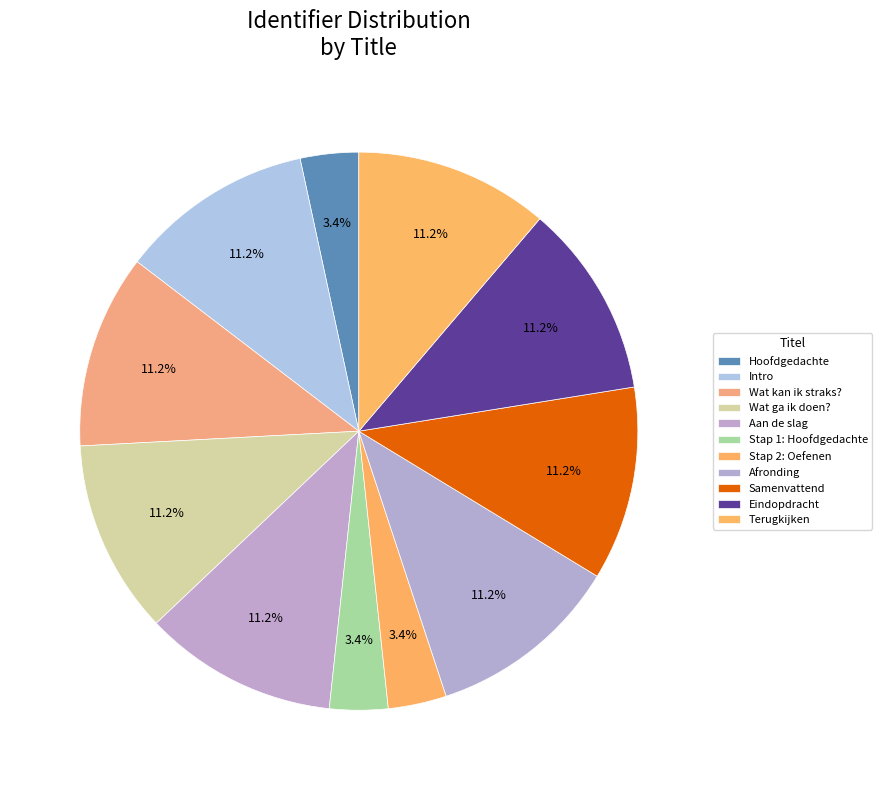

Between Stap 2: Oefenen and Wat kan ik straks?, which is larger?

Wat kan ik straks?